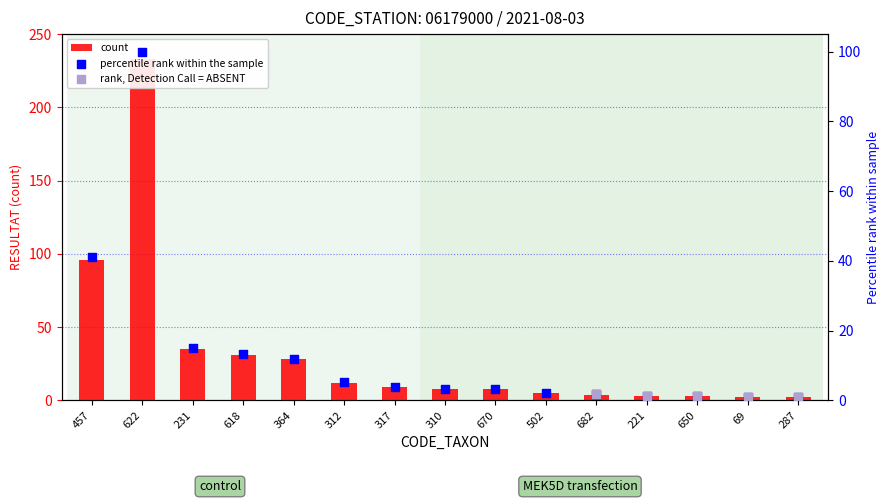

Which series has the widest spread of Y values?

count